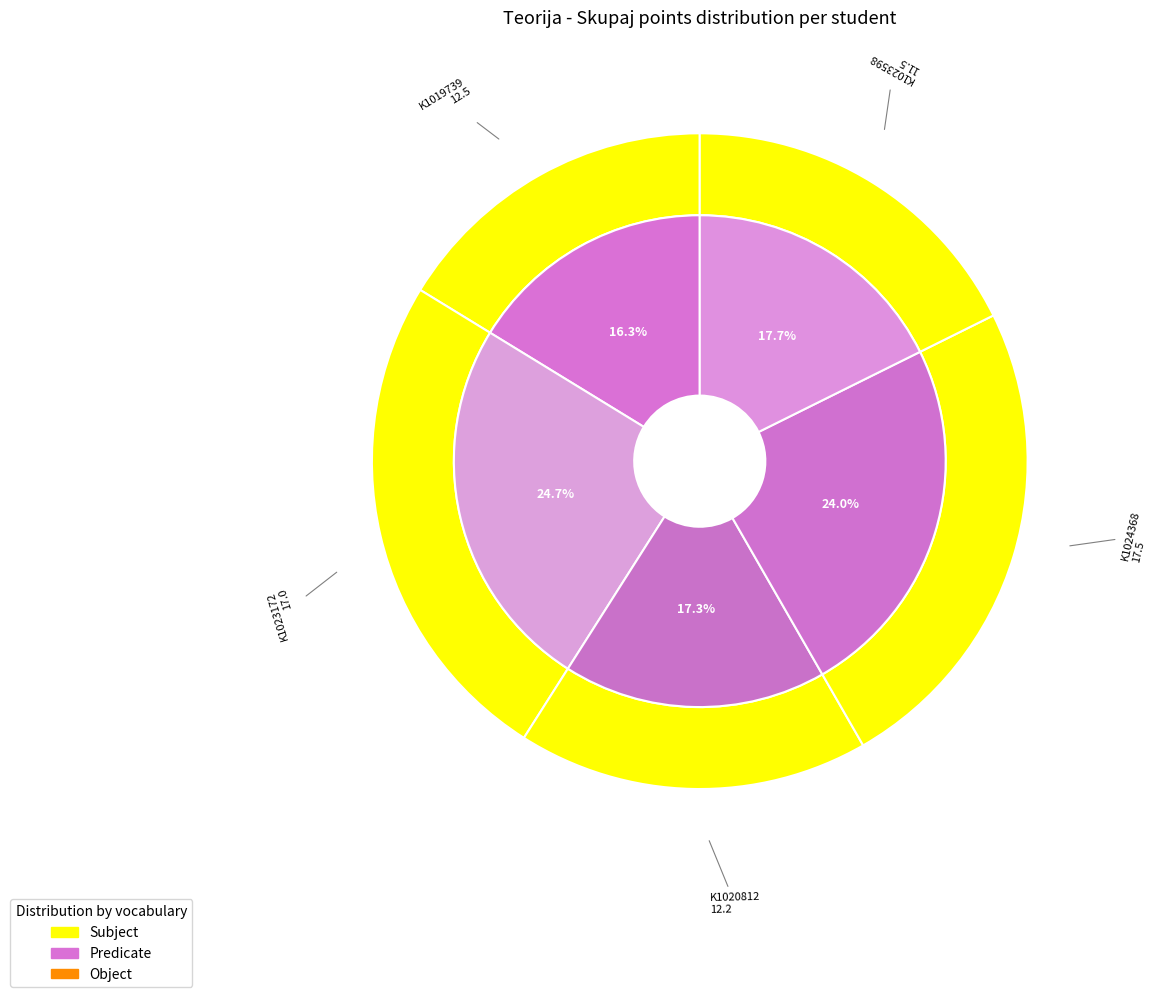

To the nearest percent, what is the difference between the largest and smallest slice percentages?

8%